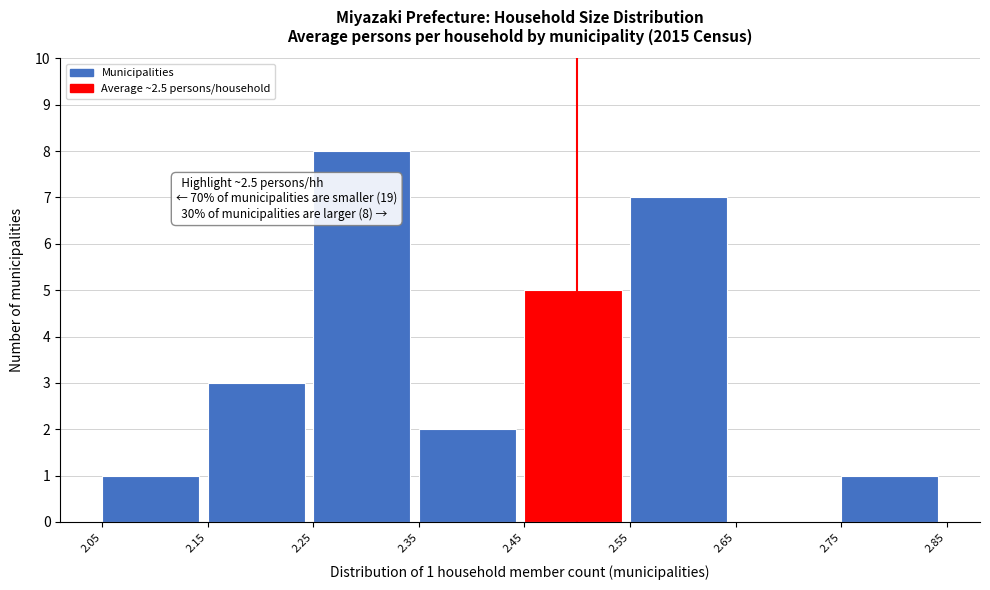

Over which range of the x-axis is the bar tallest?

2.25 to 2.35